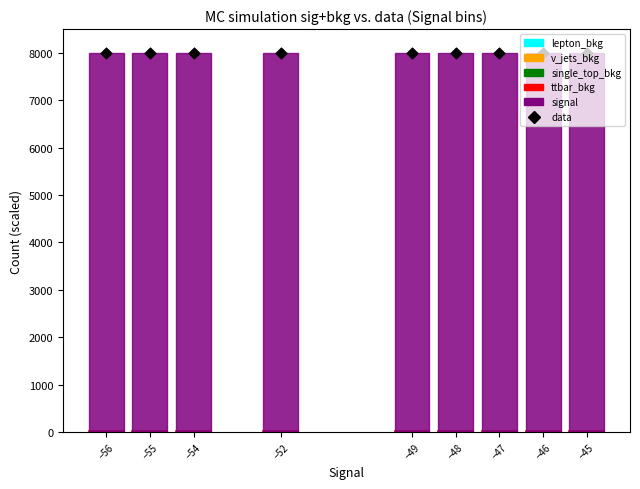

Is the value of v_jets_bkg at −46 greater than the value of data at −46?

No